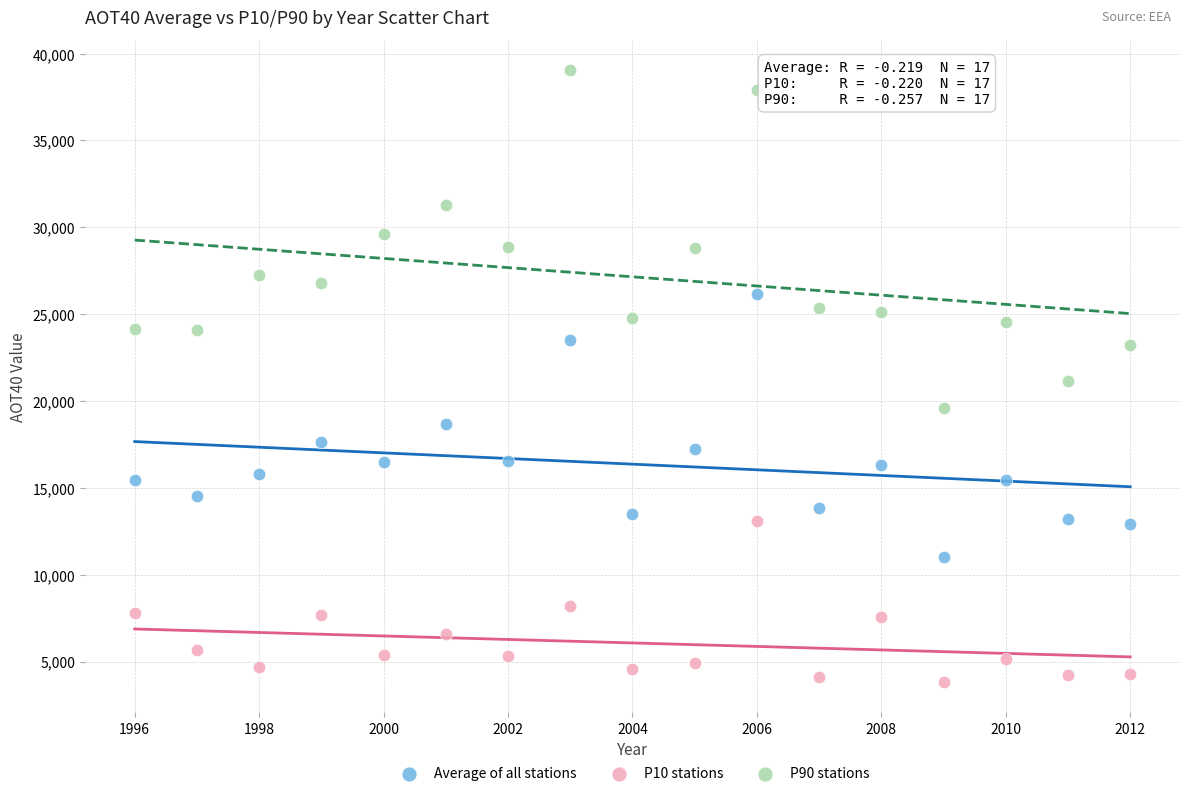

Which series has the largest Y range (max minus min)?

P90 stations